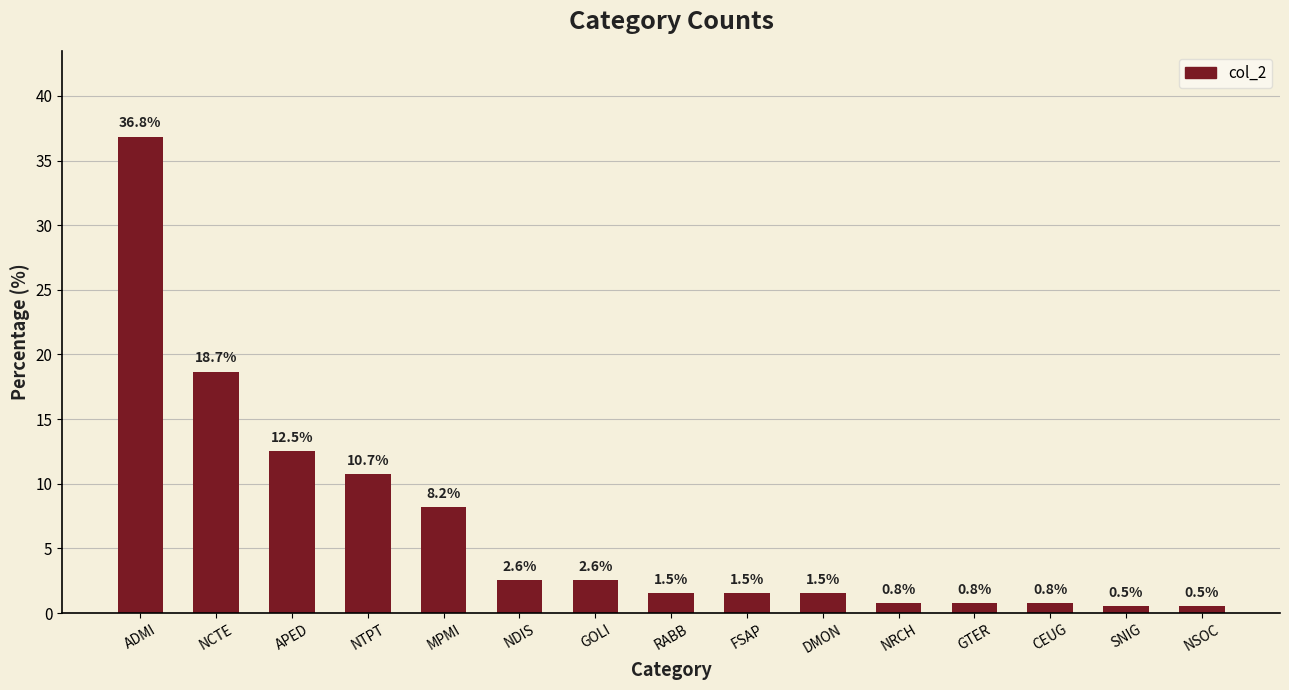

The chart shows a value of 0.5 at SNIG. True or false?

True